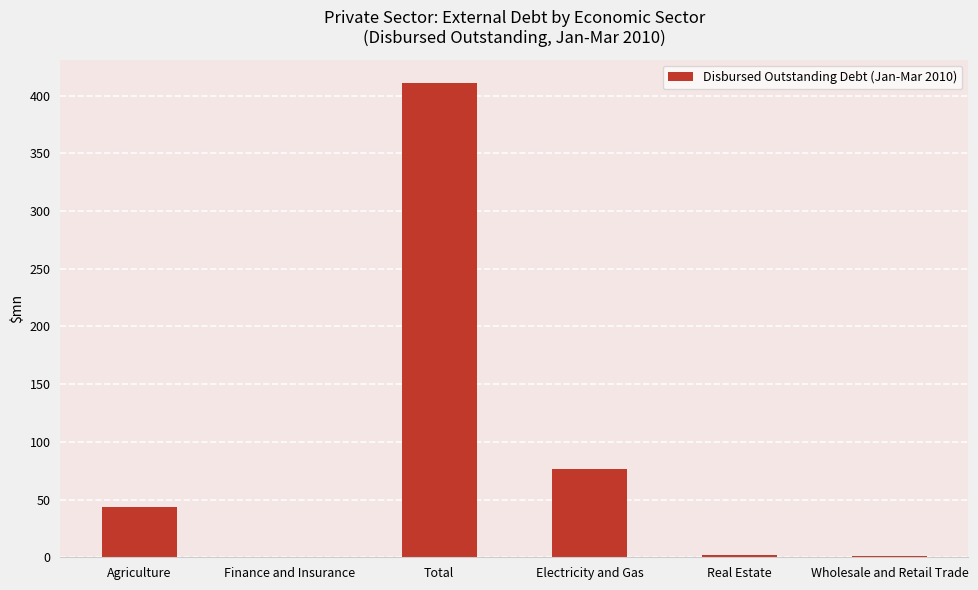

True or false: the data shows 43.6 at Agriculture.

True